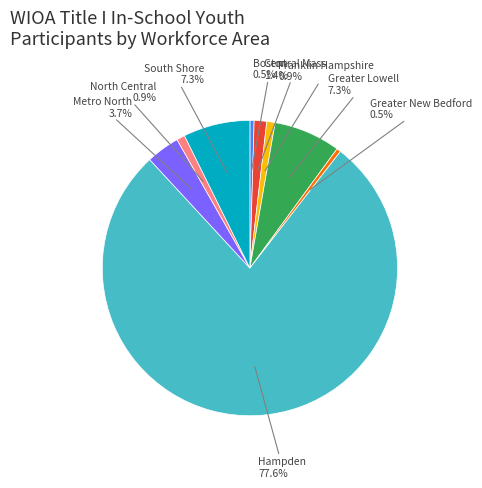

Count the number of slices in the pie.

9